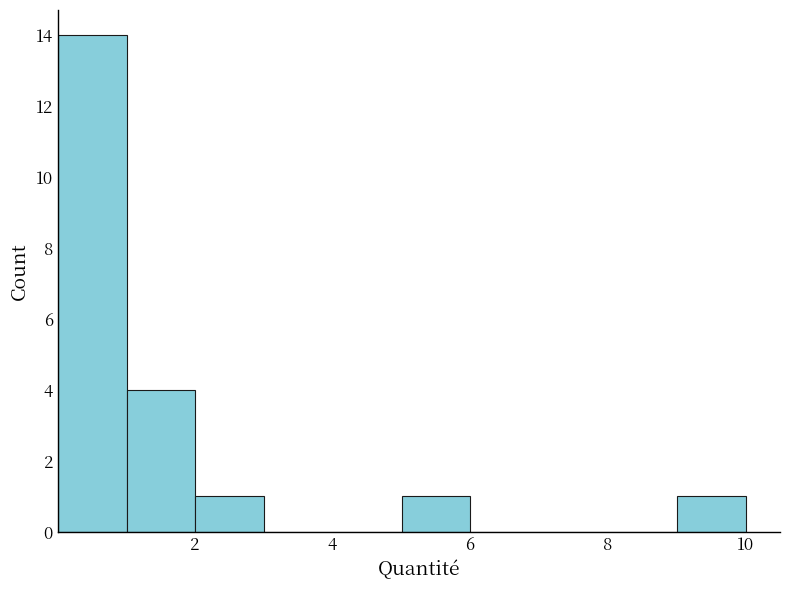

Which range on the x-axis has the tallest bar?

0 to 1